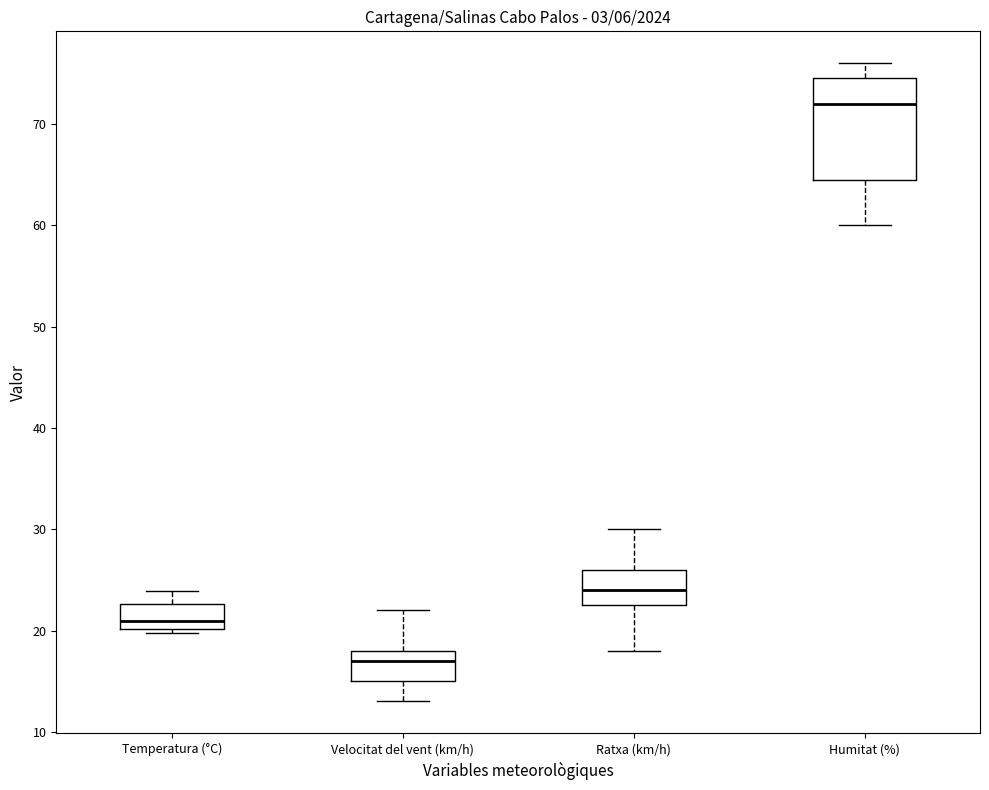

Reading left to right, read every box against the y-axis: the position of its median line, the range the box covers, and the ends of its whiskers. The values are not printed on the chart, so give them approximately, as read against the axis.

Temperatura (°C): median 21, box 20 to 23, whiskers 20 (just below the box's lower edge) to 24
Velocitat del vent (km/h): median 17, box 15 to 18, whiskers 13 to 22
Ratxa (km/h): median 24, box 23 to 26, whiskers 18 to 30
Humitat (%): median 72, box 65 to 75, whiskers 60 to 76